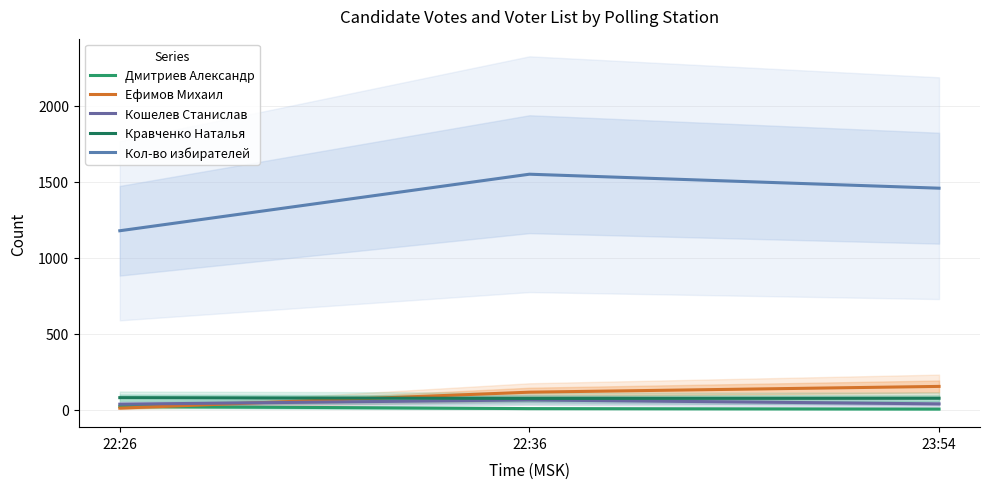

How many values in the Ефимов Михаил series are below 117?

1